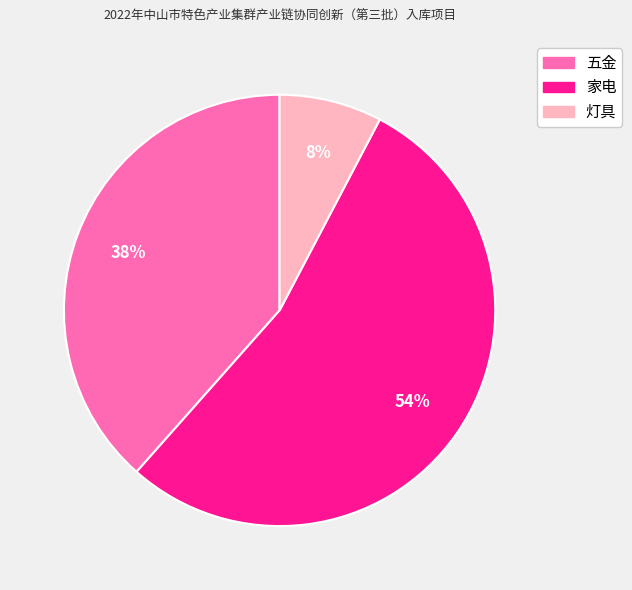

Count the number of slices in the pie.

3